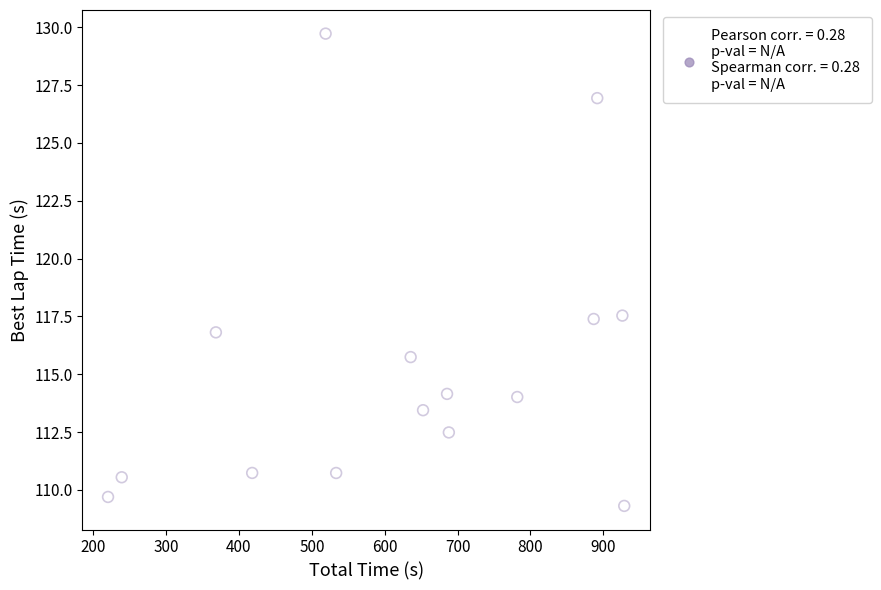

What is the range of Y values (max minus min)?

20.4